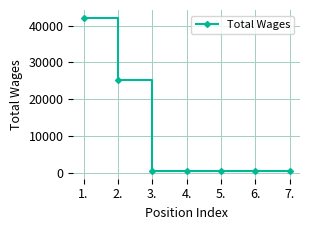

At which category does the chart reach its peak across all series?

1.